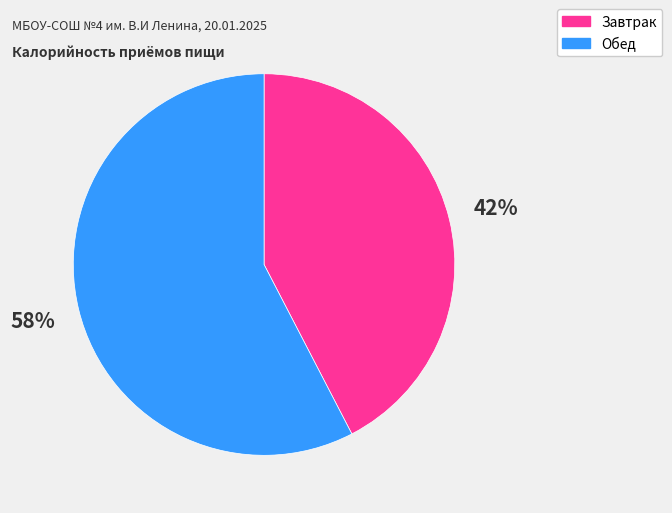

Rank the categories by value from lowest to highest.

Завтрак, Обед